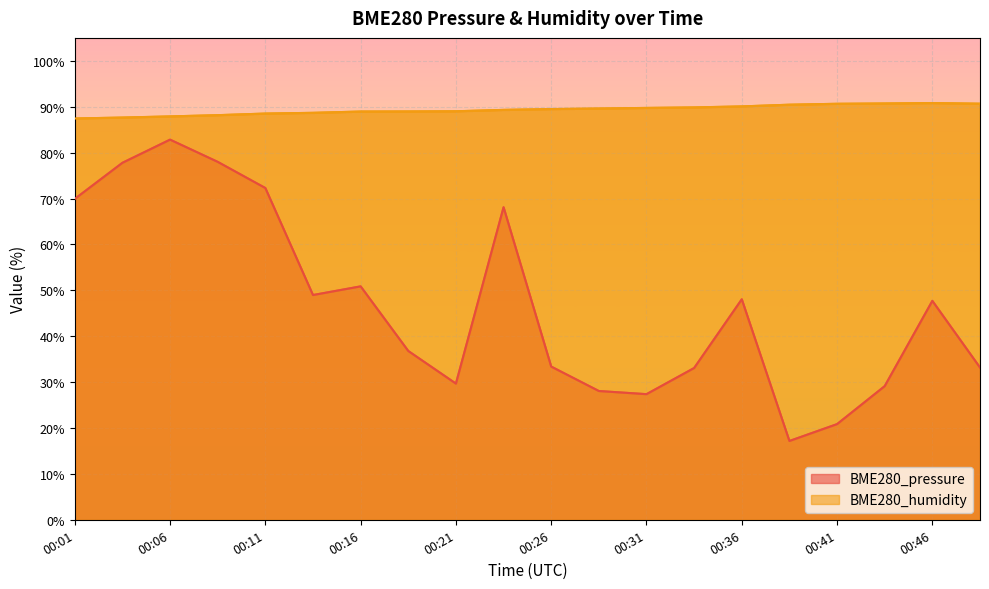

At which category is the sum across all series the highest?

00:06